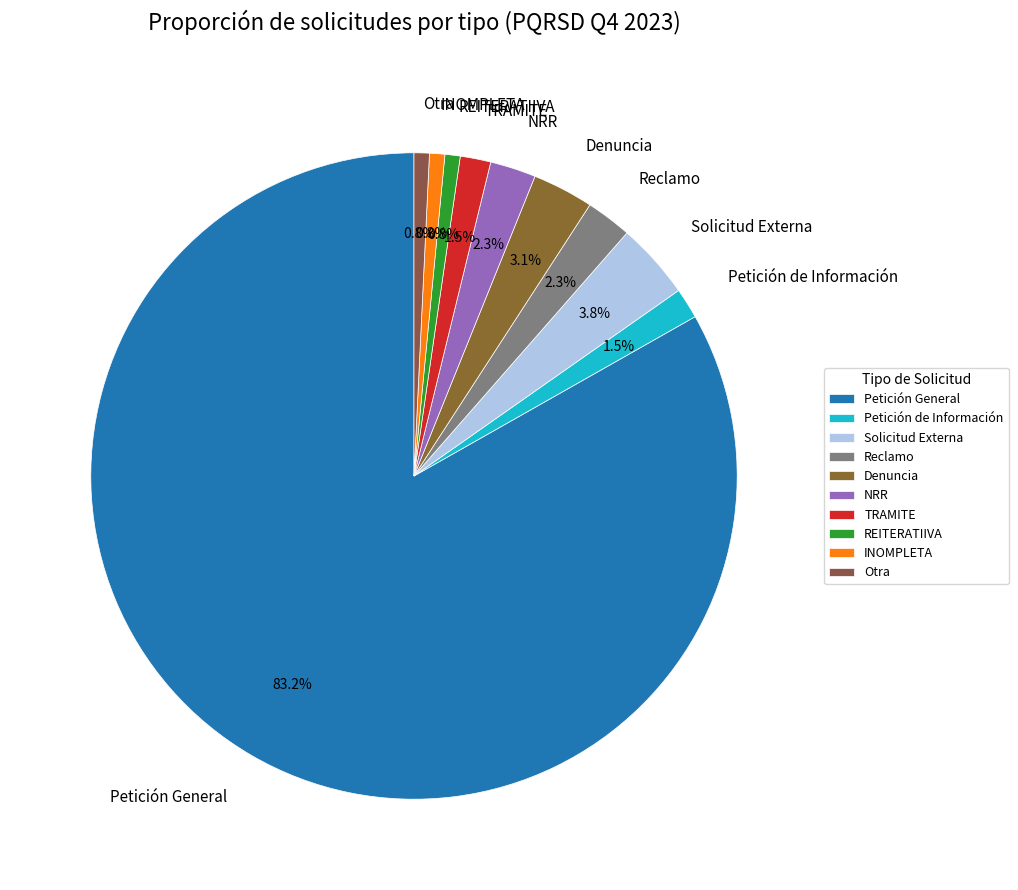

How many slices are in this pie chart?

10